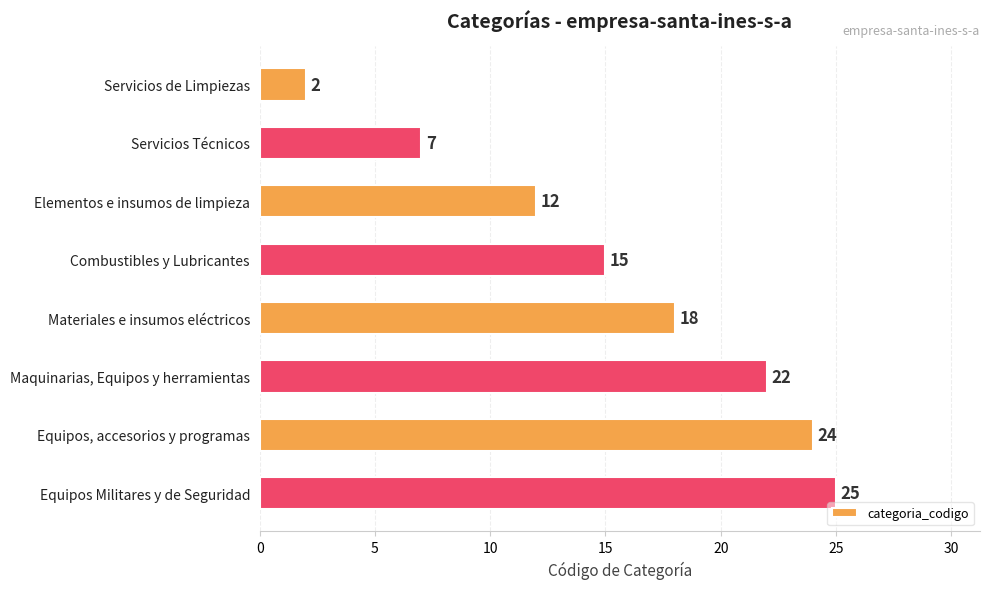

What is the greatest value displayed?

25